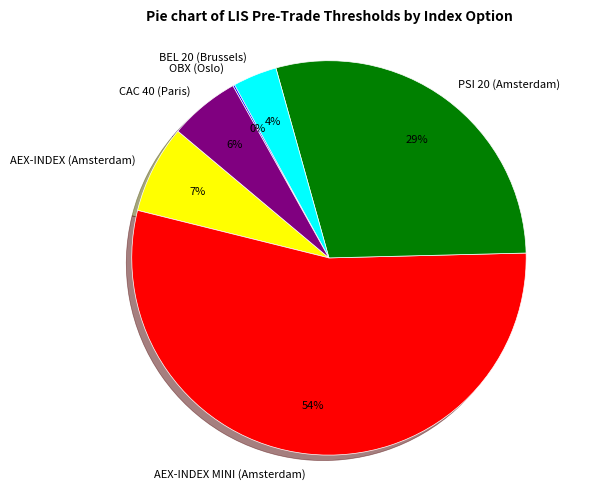

Between BEL 20 (Brussels) and AEX-INDEX MINI (Amsterdam), which is larger?

AEX-INDEX MINI (Amsterdam)